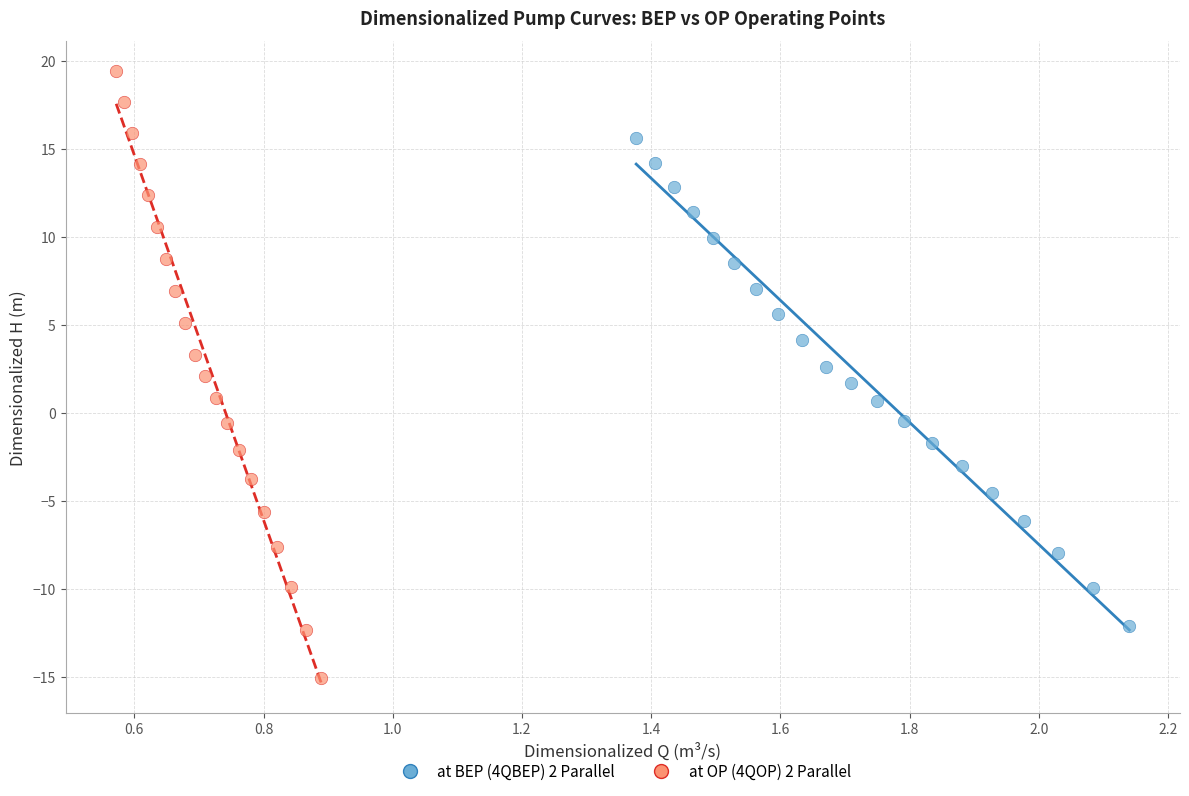

Which series has the widest spread of Y values?

at OP (4QOP) 2 Parallel